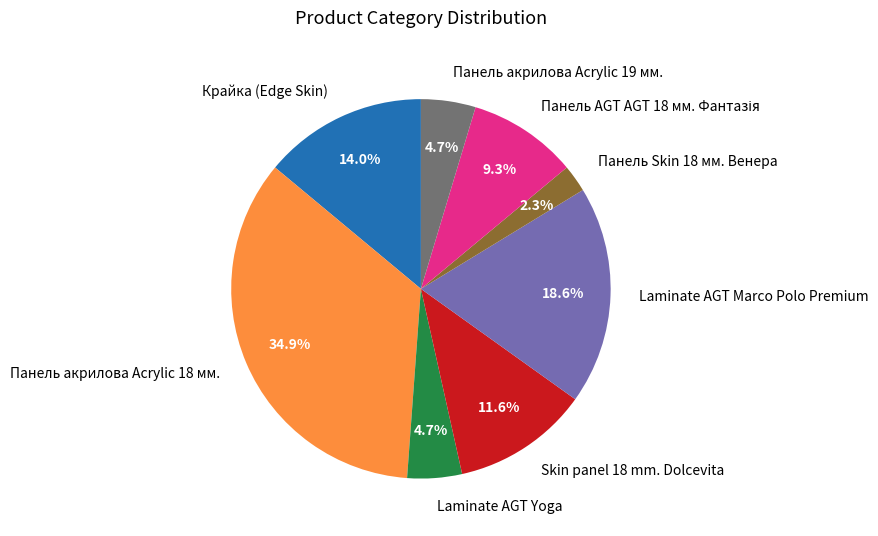

Which category has the smallest portion of the pie?

Панель Skin 18 мм. Венера